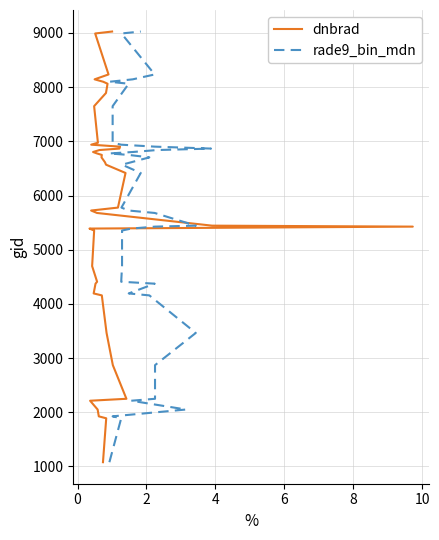

How many data points in dnbrad are above 6416?

19